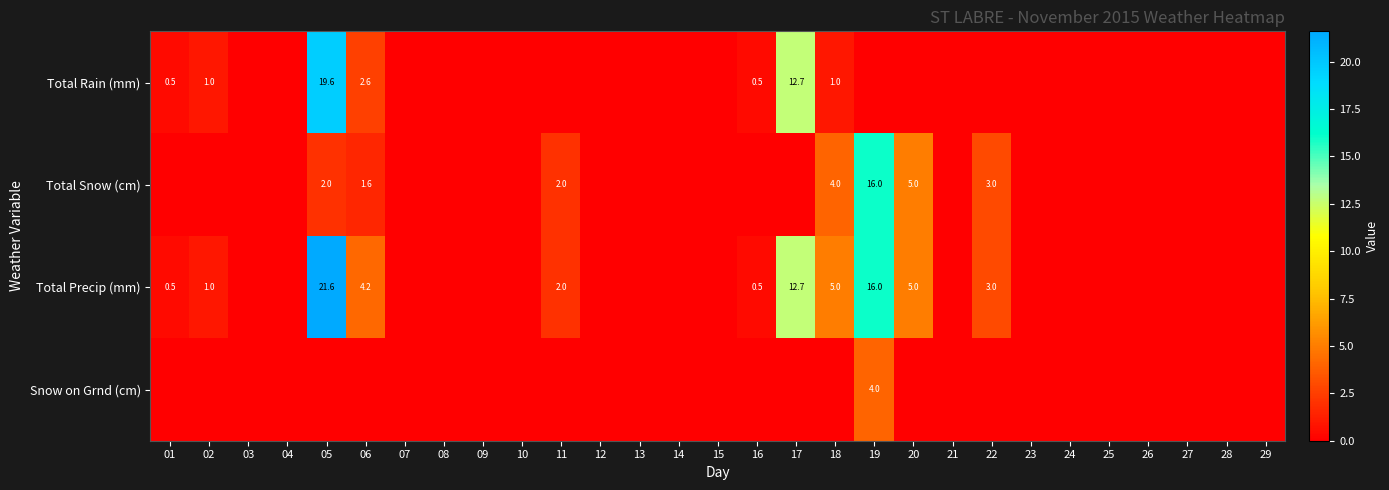

True or false: Total Rain (mm) has a value of 1.5 at 06.

False